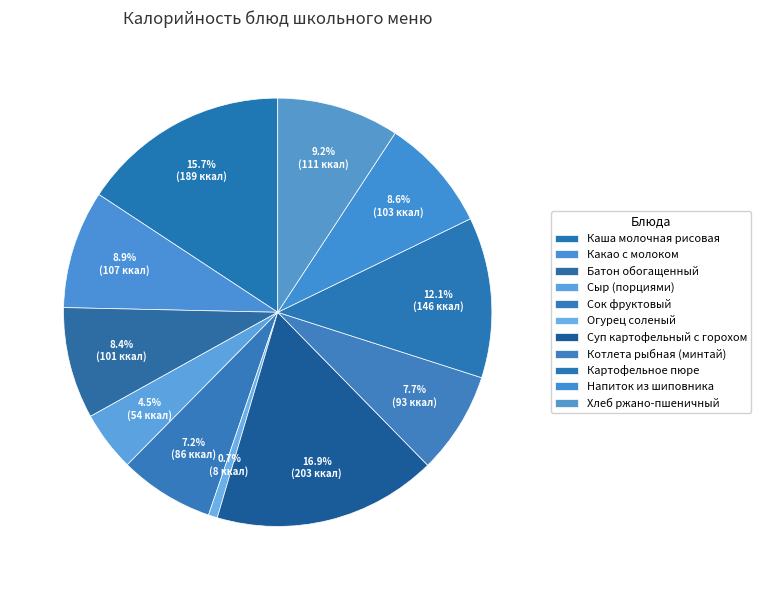

How many segments does this pie chart have?

11